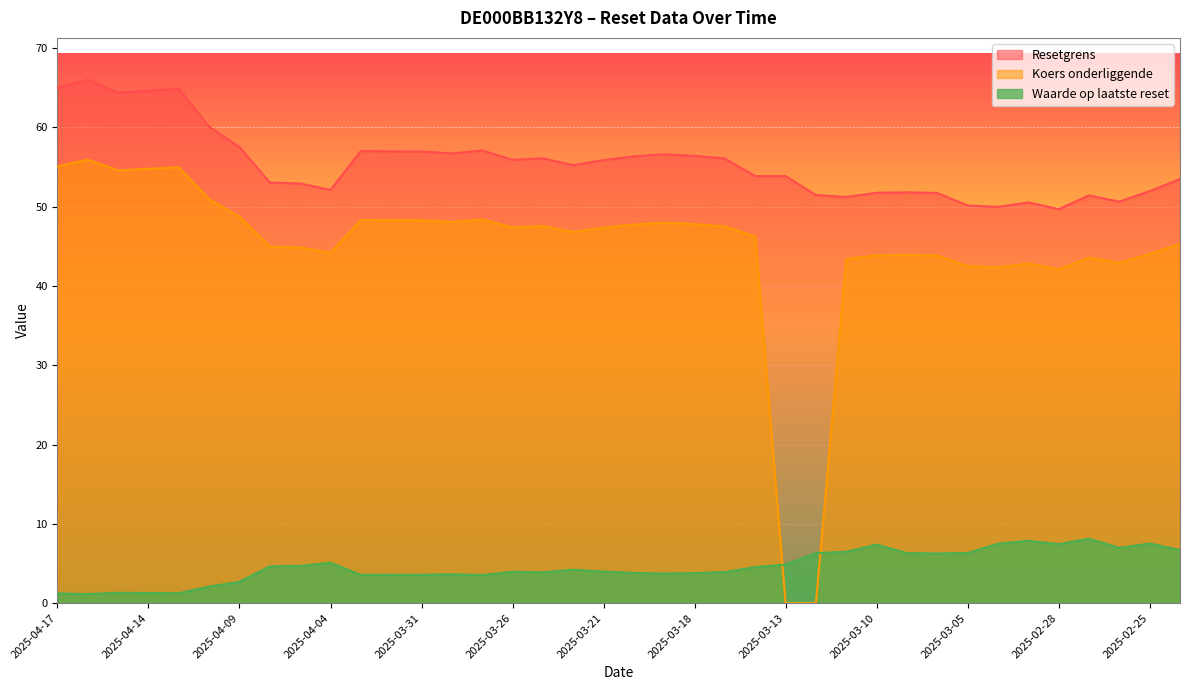

What are all the series names shown in the legend?

Resetgrens, Koers onderliggende, Waarde op laatste reset